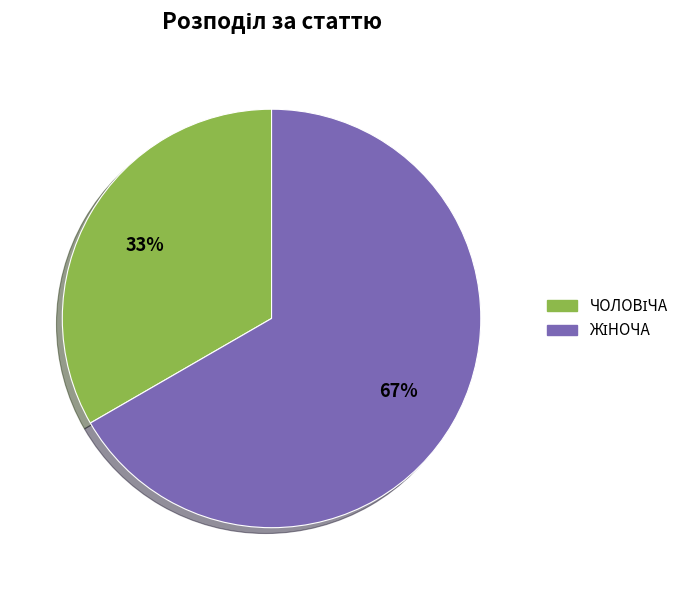

To the nearest percent, what is the average slice percentage?

50%